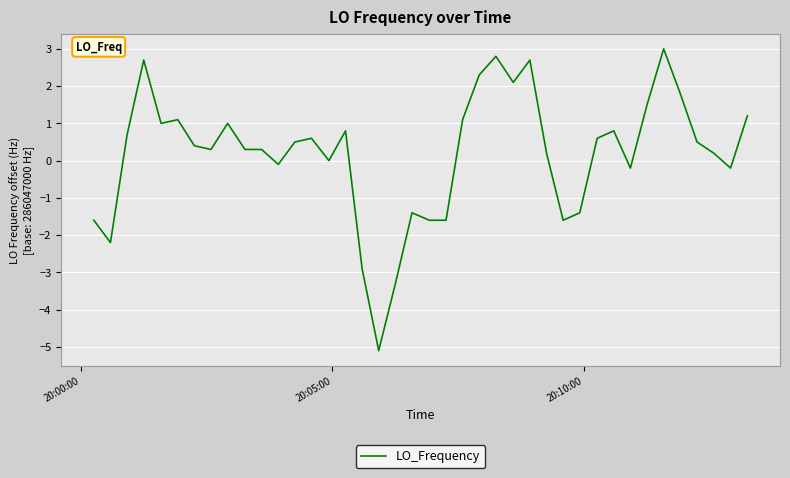

What is the maximum value shown in the chart?

3.0